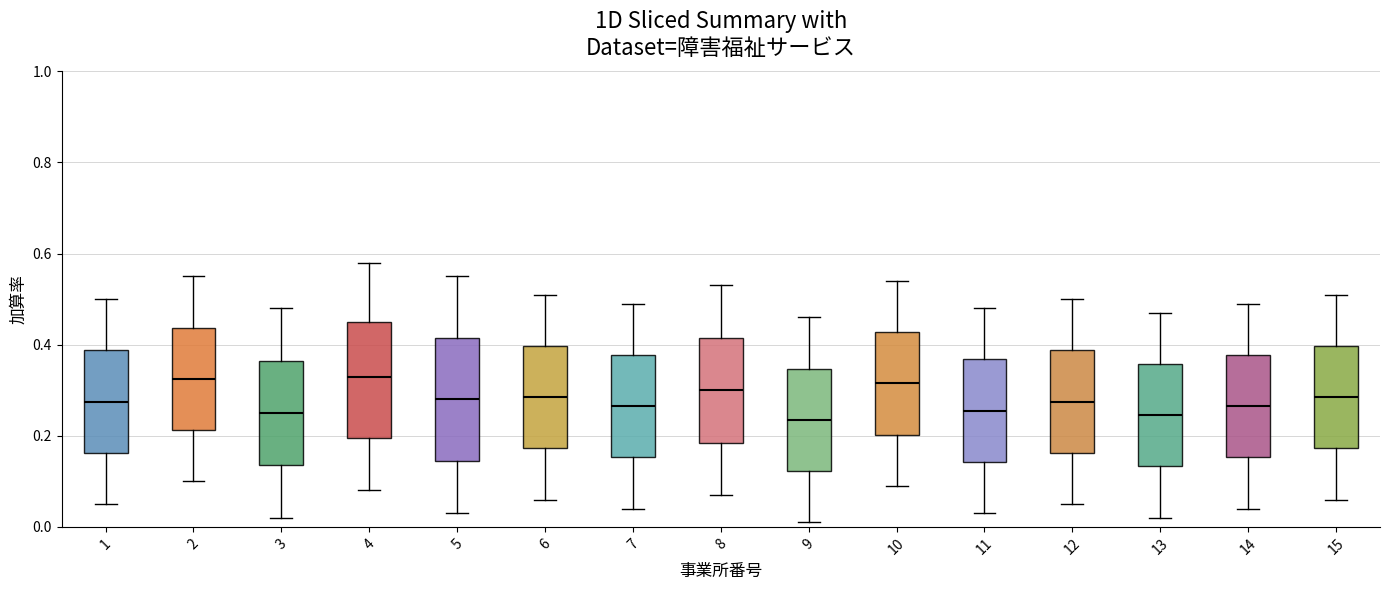

Reading left to right, read every box against the y-axis: the position of its median line, the range the box covers, and the ends of its whiskers. The values are not printed on the chart, so give them approximately, as read against the axis.

1: median 0.28, box 0.16 to 0.38, whiskers 0.06 to 0.50
2: median 0.32, box 0.22 to 0.44, whiskers 0.10 to 0.56
3: median 0.26, box 0.14 to 0.36, whiskers 0.02 to 0.48
4: median 0.34, box 0.20 to 0.46, whiskers 0.08 to 0.58
5: median 0.28, box 0.14 to 0.42, whiskers 0.04 to 0.56
6: median 0.28, box 0.18 to 0.40, whiskers 0.06 to 0.52
7: median 0.26, box 0.16 to 0.38, whiskers 0.04 to 0.50
8: median 0.30, box 0.18 to 0.42, whiskers 0.08 to 0.54
9: median 0.24, box 0.12 to 0.34, whiskers 0.02 to 0.46
10: median 0.32, box 0.20 to 0.42, whiskers 0.10 to 0.54
11: median 0.26, box 0.14 to 0.36, whiskers 0.04 to 0.48
12: median 0.28, box 0.16 to 0.38, whiskers 0.06 to 0.50
13: median 0.24, box 0.14 to 0.36, whiskers 0.02 to 0.48
14: median 0.26, box 0.16 to 0.38, whiskers 0.04 to 0.50
15: median 0.28, box 0.18 to 0.40, whiskers 0.06 to 0.52